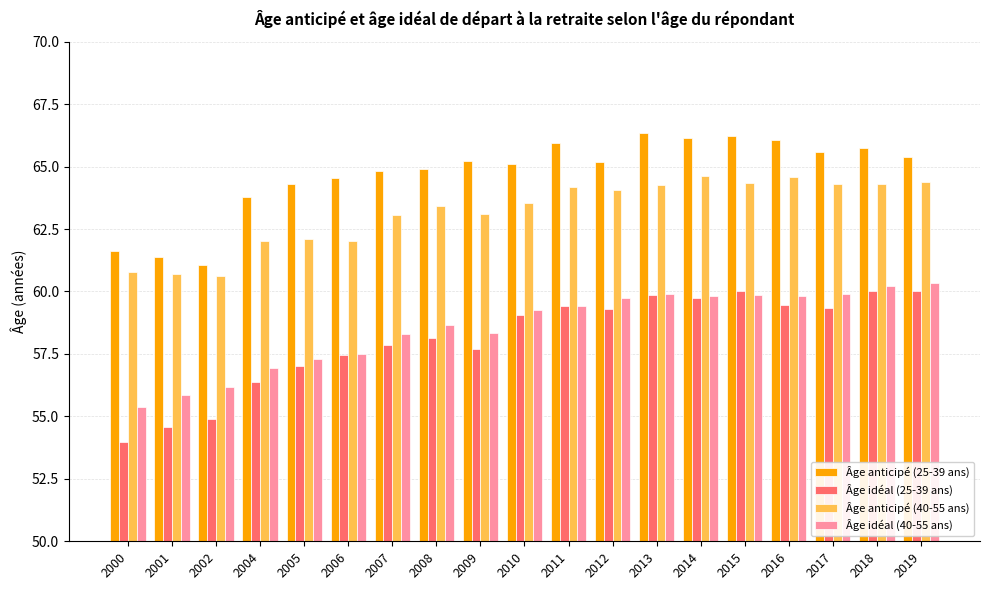

How many data points does each series have?

19